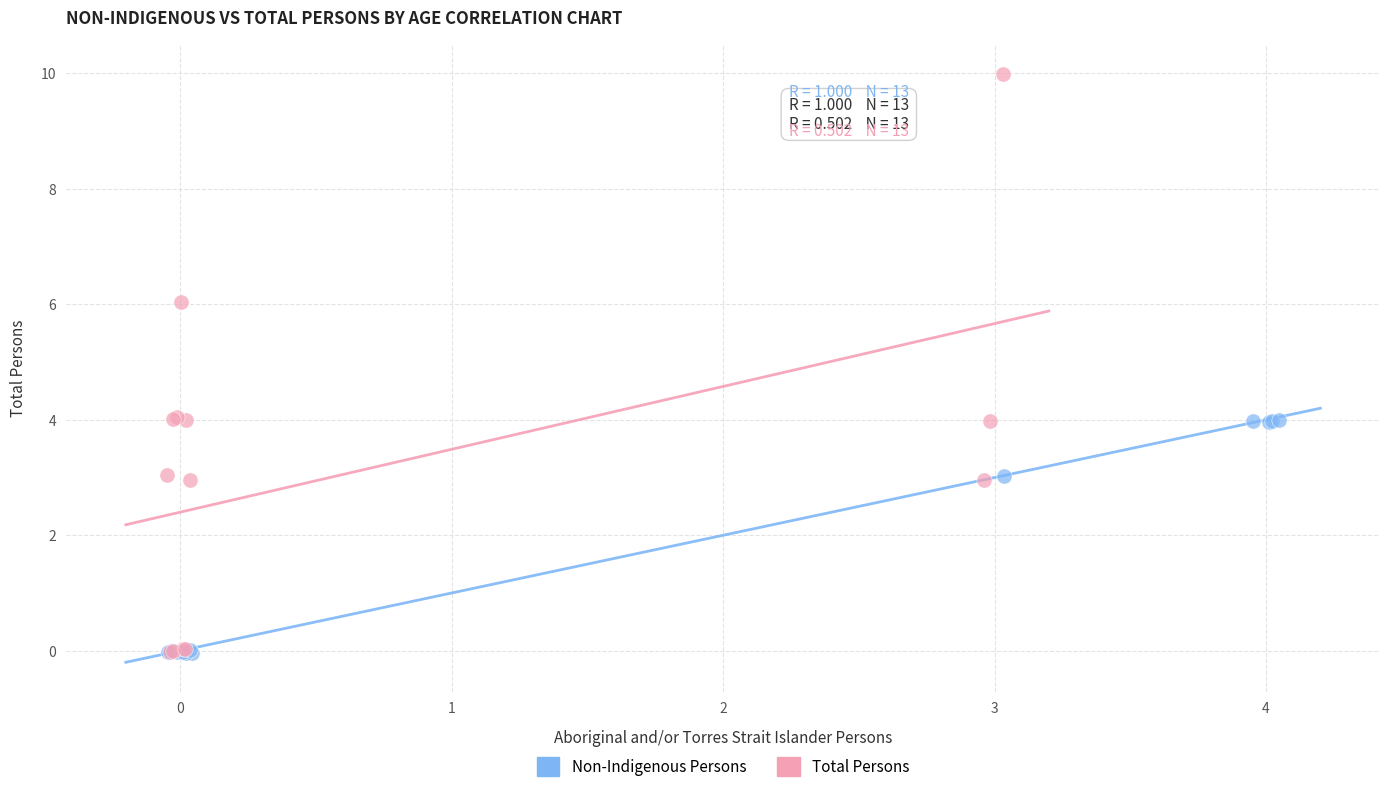

Which series contains the highest Y value?

Total Persons